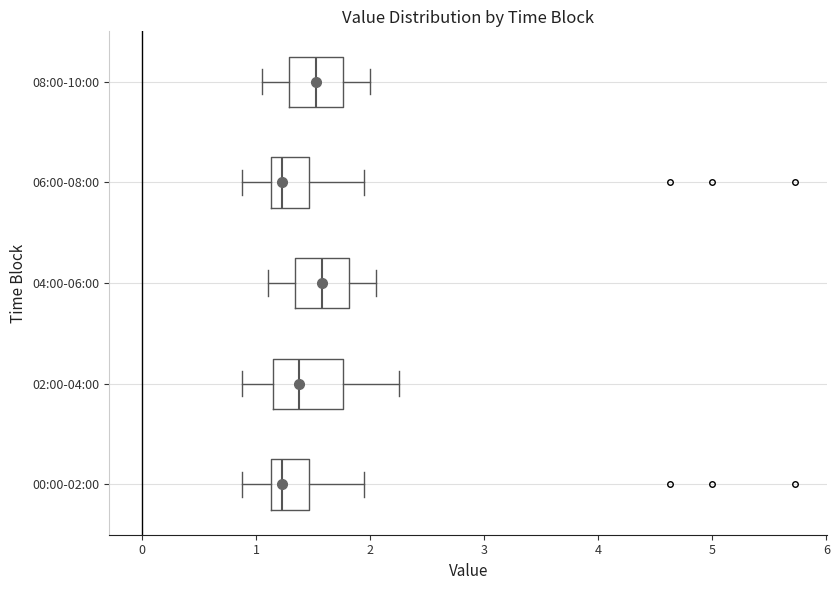

Reading bottom to top, transcribe this box plot: for each box, give where its median line is, the range the box spans, and where its two whiskers end, as read against the x-axis. The values are not printed on the chart, so give them approximately, as read against the axis.

00:00-02:00: median 1.2, box 1.1 to 1.5, whiskers 0.9 to 2.0
02:00-04:00: median 1.4, box 1.2 to 1.8, whiskers 0.9 to 2.3
04:00-06:00: median 1.6, box 1.3 to 1.8, whiskers 1.1 to 2.1
06:00-08:00: median 1.2, box 1.1 to 1.5, whiskers 0.9 to 2.0
08:00-10:00: median 1.5, box 1.3 to 1.8, whiskers 1.1 to 2.0